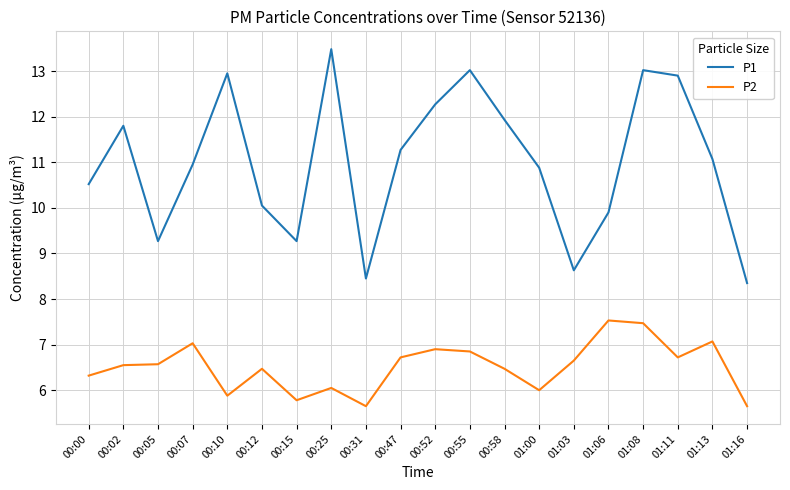

The P2 series shows 6.0 at 00:25. True or false?

True